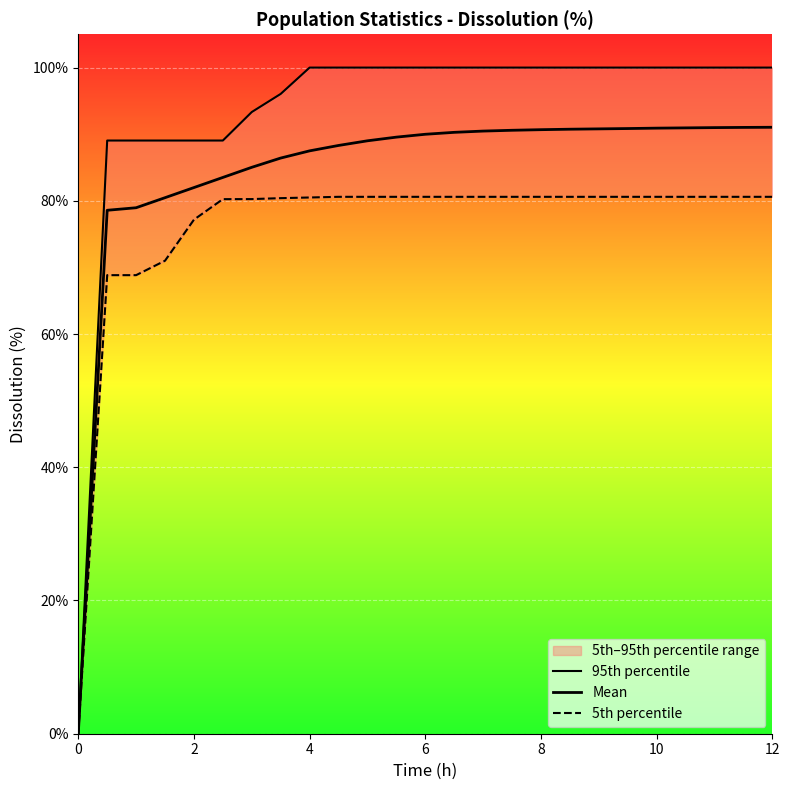

Reading right to left, what are all the values shown in this chart?

95th percentile: 100.0	100.0	100.0	100.0	100.0	100.0	100.0	100.0	100.0	100.0	100.0	100.0	100.0	100.0	100.0	100.0	100.0	96.0	93.3	89.0	89.0	89.0	89.0	89.0	0.0
Mean: 91.0	91.0	91.0	91.0	90.9	90.8	90.8	90.8	90.7	90.6	90.5	90.3	90.0	89.6	89.0	88.3	87.5	86.4	85.0	83.5	82.0	80.5	79.0	78.6	0.0
5th percentile: 80.6	80.6	80.6	80.6	80.6	80.6	80.6	80.6	80.6	80.6	80.6	80.6	80.6	80.6	80.6	80.6	80.5	80.4	80.3	80.2	77.2	71.0	68.8	68.8	0.0